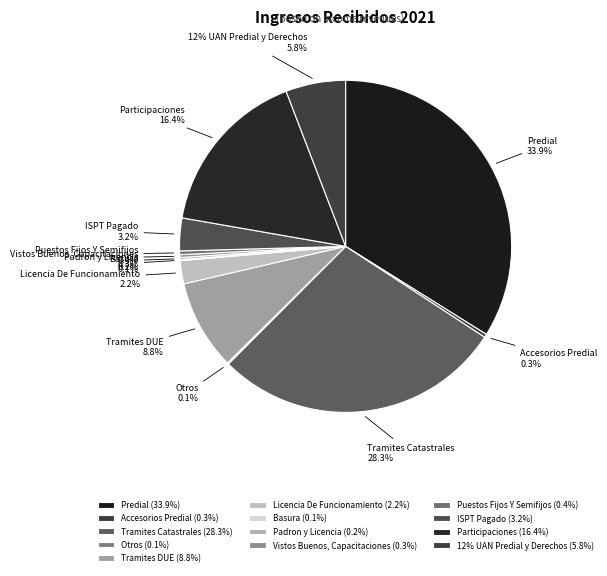

True or false: Tramites DUE accounts for 15% of the total.

False